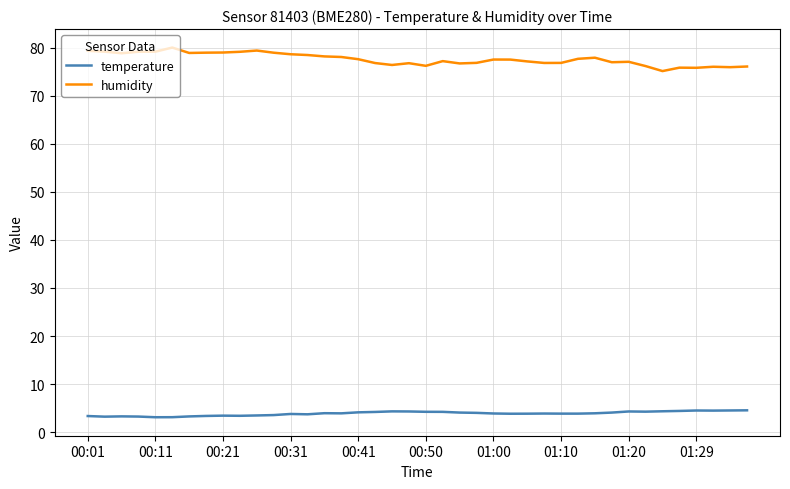

What is the maximum value for humidity?

80.0